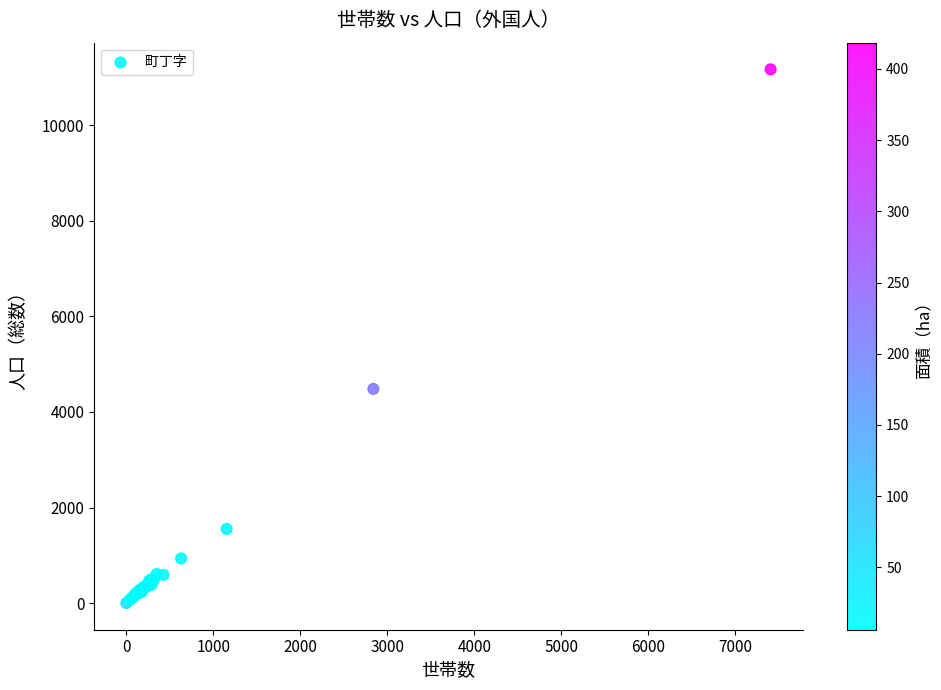

What Y value in the scatter plot is closest to 5587?

4483